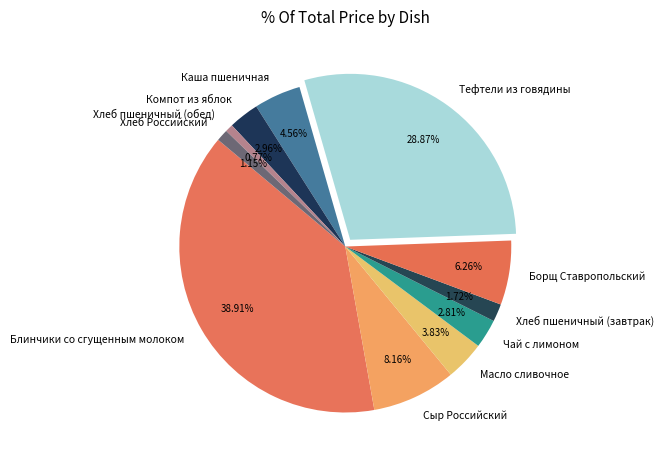

Does Хлеб Российский represent more than half of the total?

No